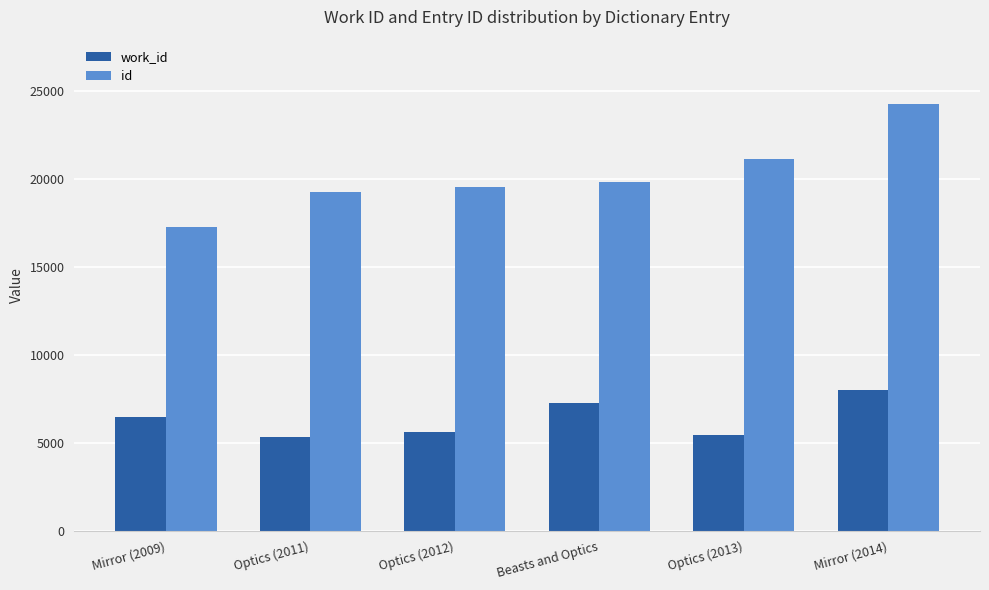

What position from the right is Optics (2011)?

5